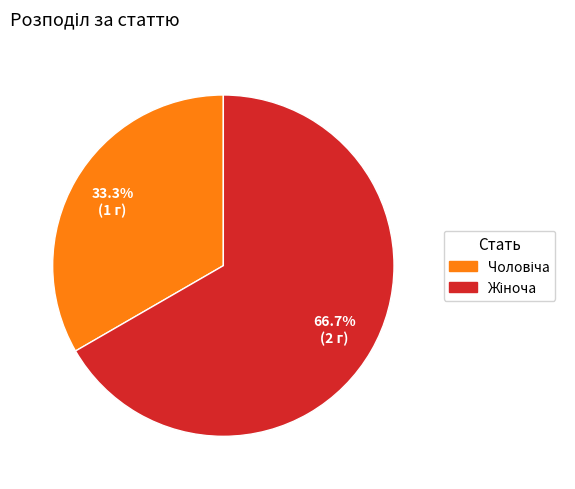

Is there any slice that represents more than half of the pie?

Yes